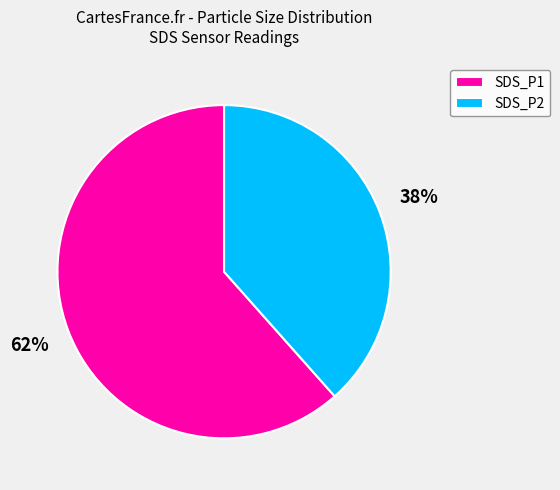

Is the sum of SDS_P1 and SDS_P2 greater than half?

Yes